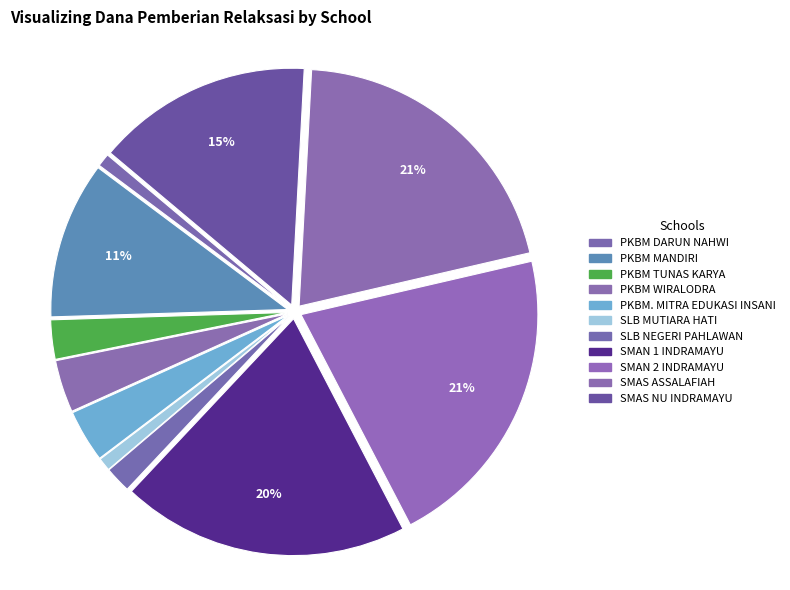

Which category has the biggest portion of the pie?

SMAN 2 INDRAMAYU